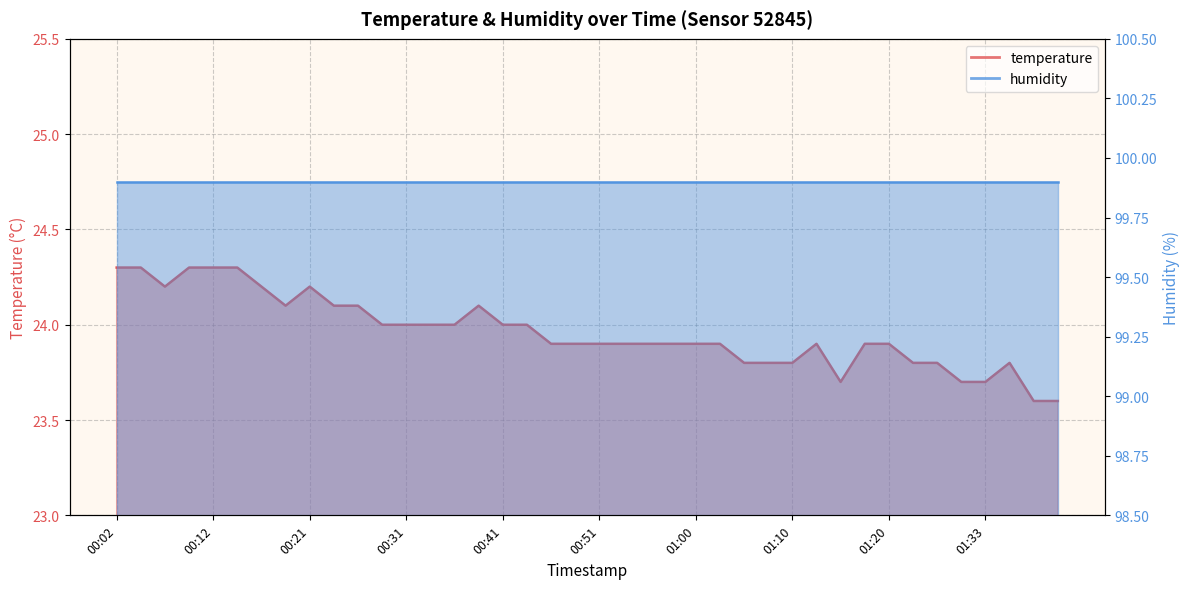

What is the value of the 23rd point from the left?

23.9